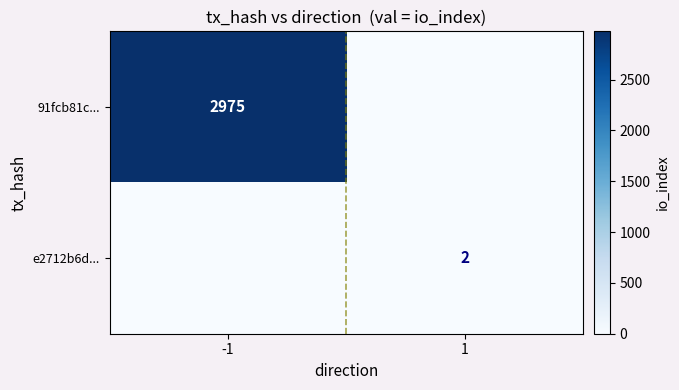

True or false: 91fcb81c... has a value of 1167 at -1.

False